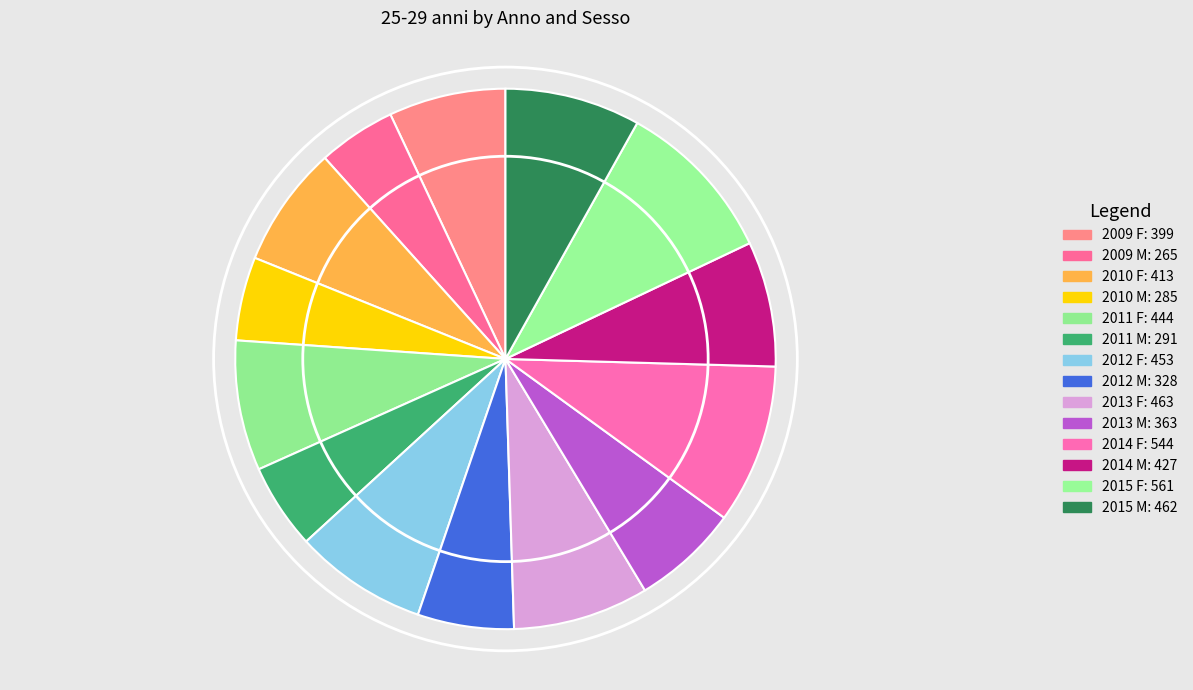

What percentage is the 2009 F slice, to the nearest percent?

7%